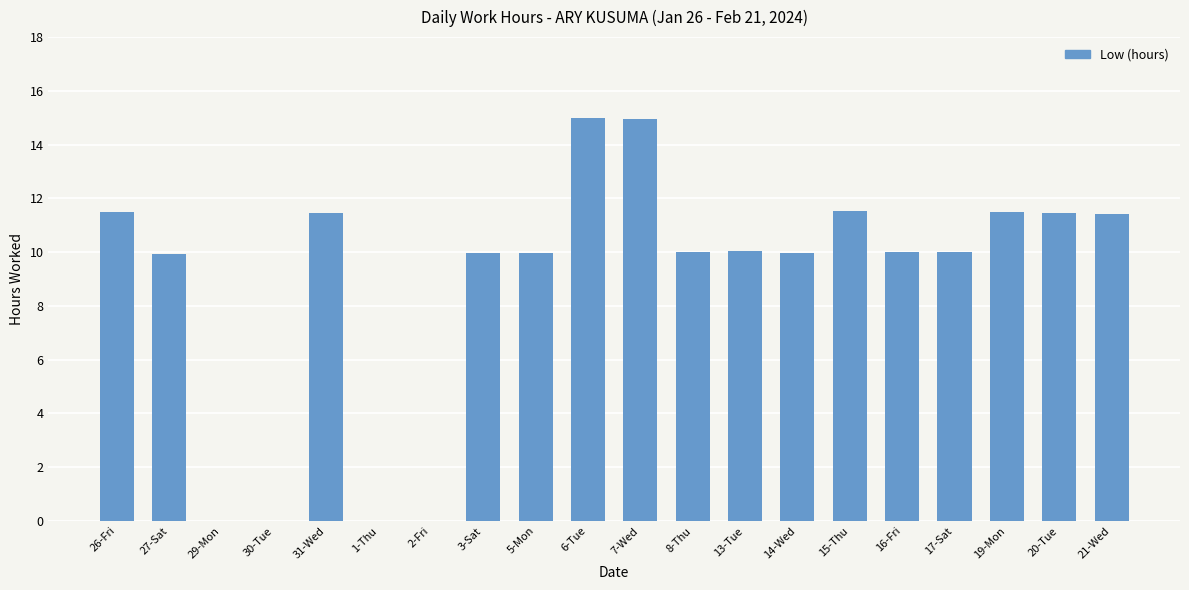

What is the sum of all values?

178.7